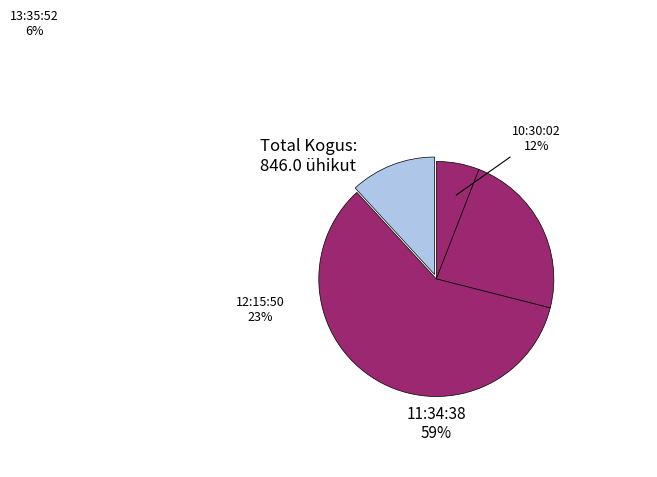

Which slice is the smallest?

13:35:52